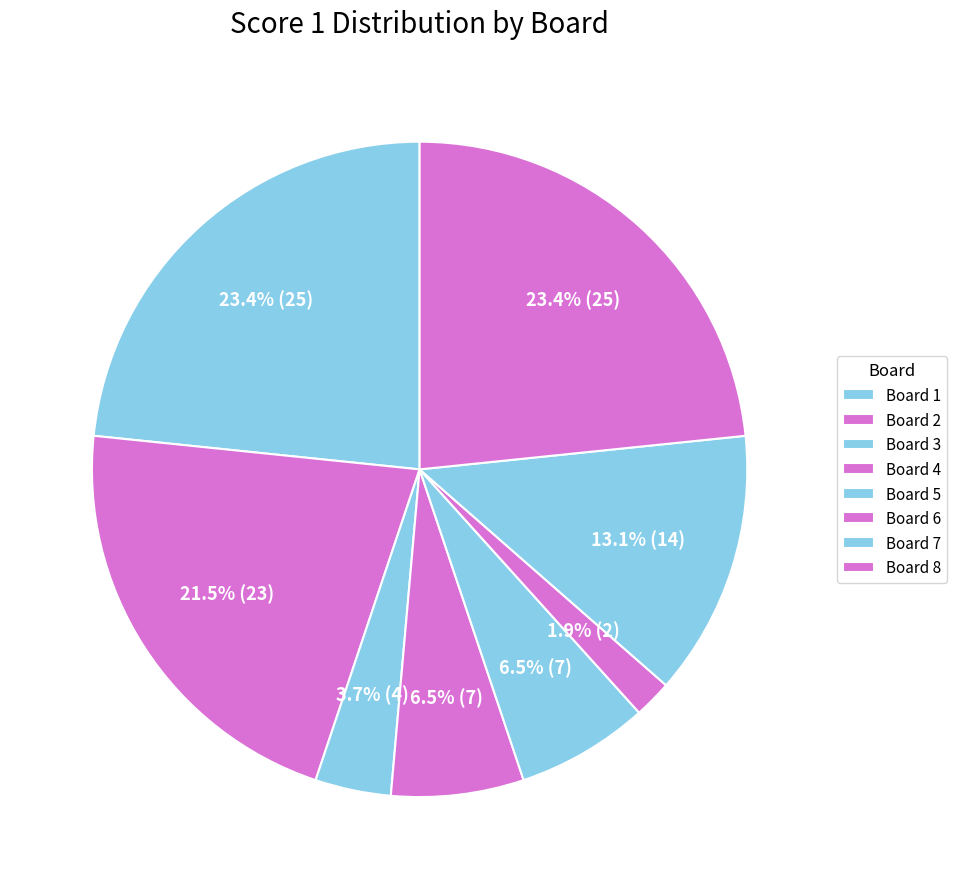

How many slices are in this pie chart?

8